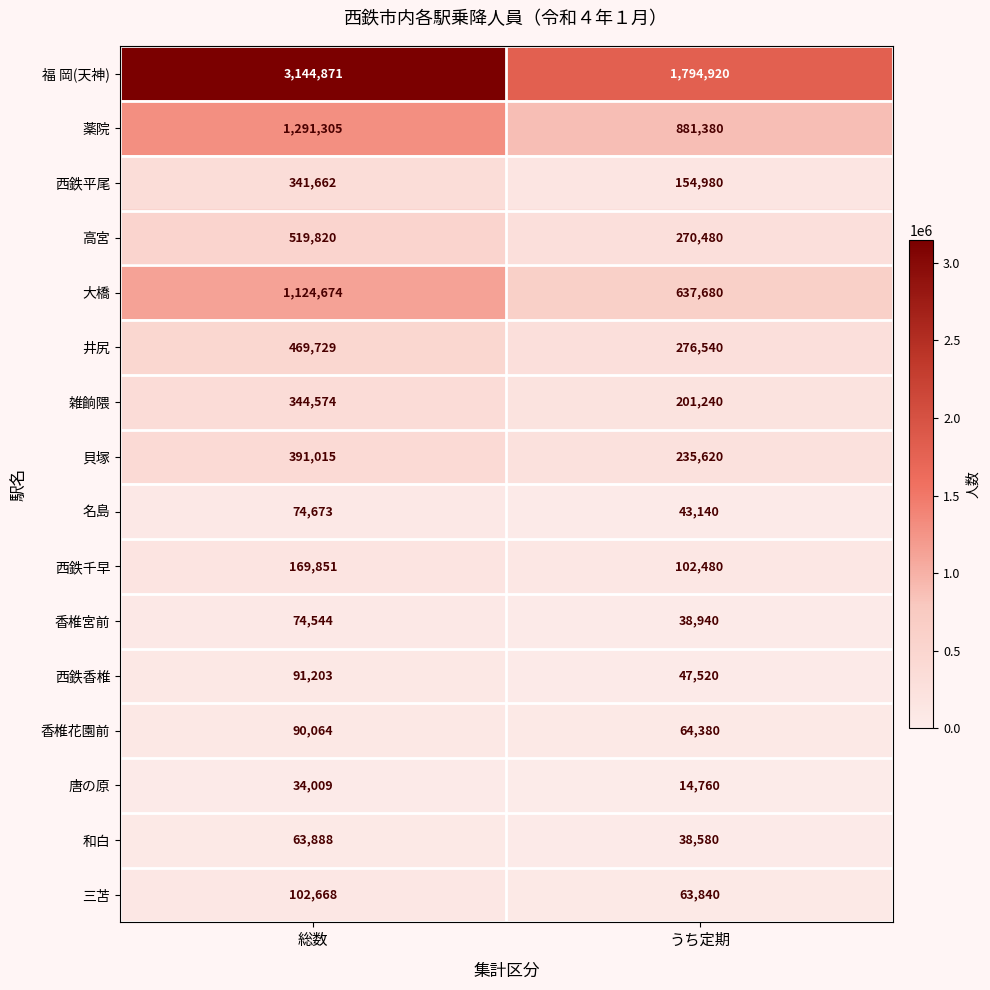

At how many categories does at least one series exceed 525849?

2